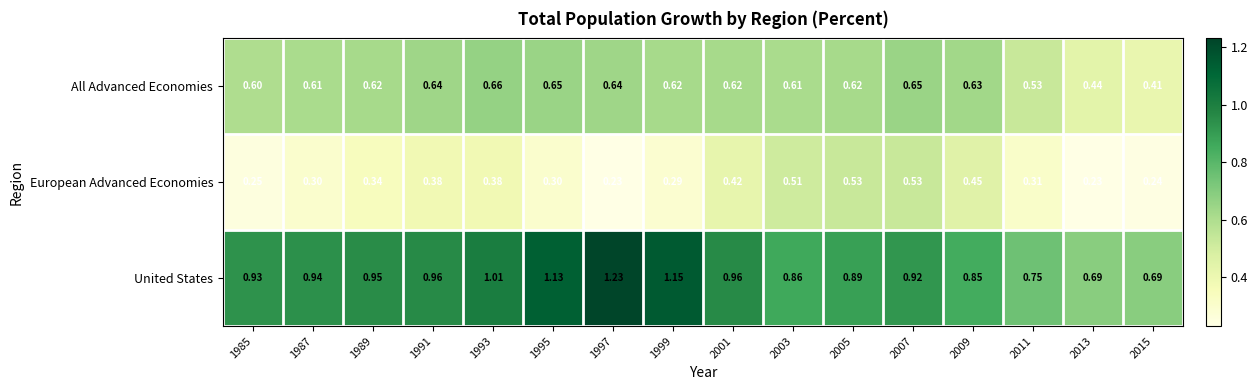

List the series in order of their peak value, highest first.

United States, All Advanced Economies, European Advanced Economies